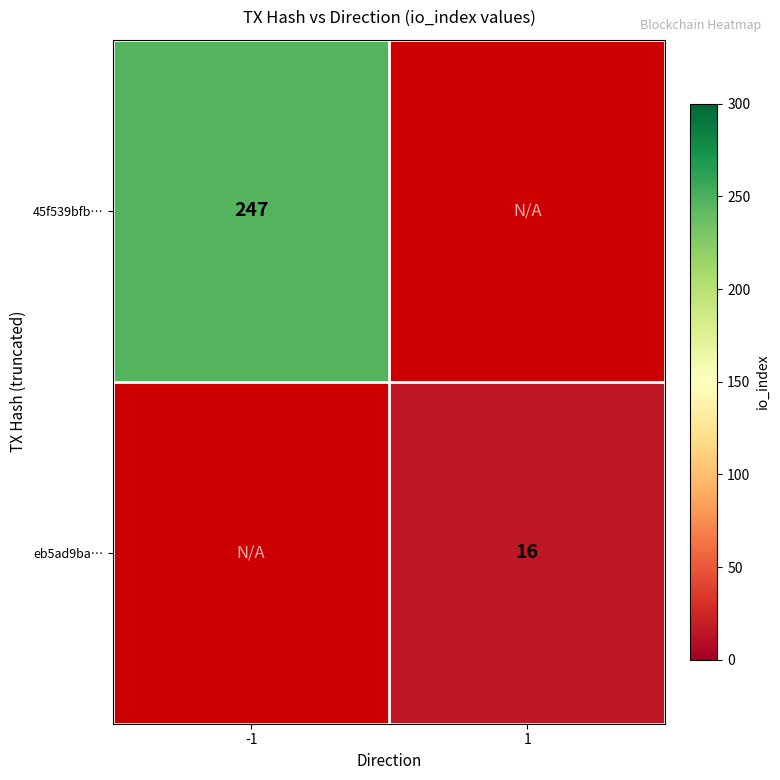

At how many categories does at least one series exceed 102?

1